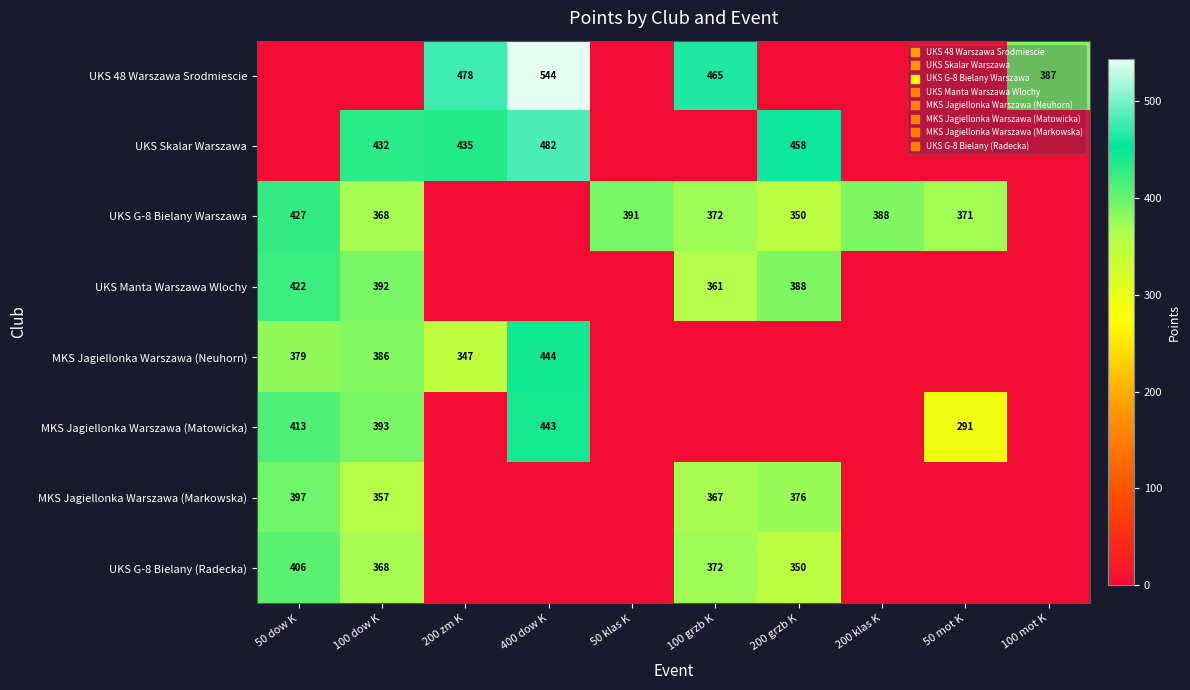

How many values in the UKS G-8 Bielany Warszawa series exceed 371?

4